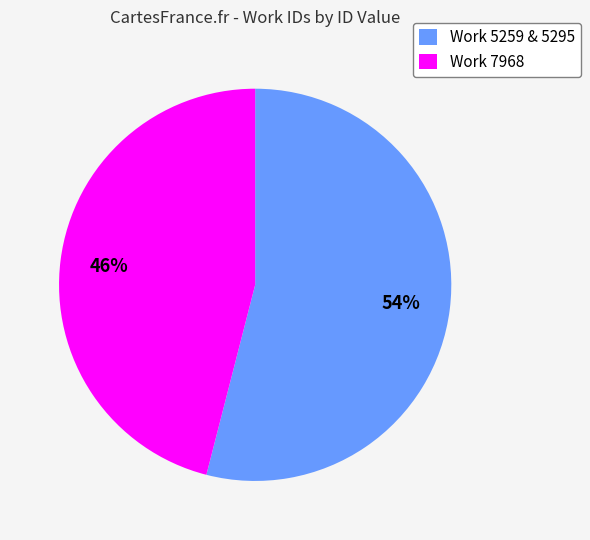

To the nearest percent, what is the combined percentage of Work 5259 & 5295 and Work 7968?

100%